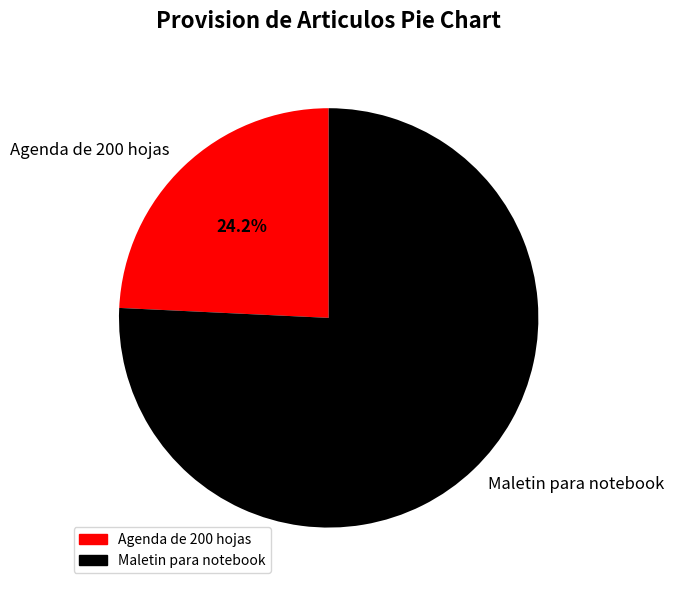

Is there any slice that represents more than half of the pie?

Yes